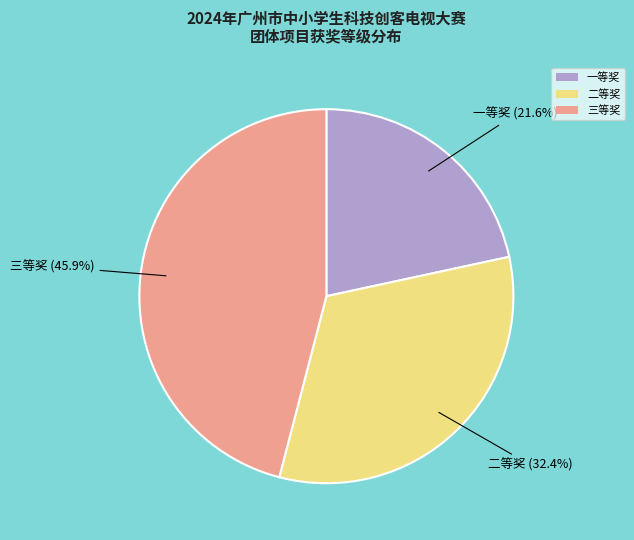

What percentage is the 一等奖 slice, to the nearest percent?

22%